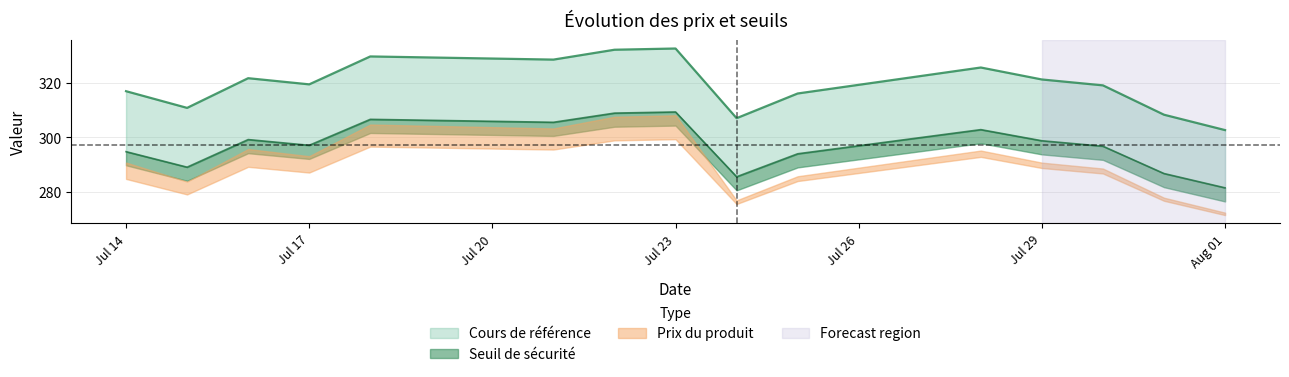

What is the label of the 2nd point from the left?

2025-07-15